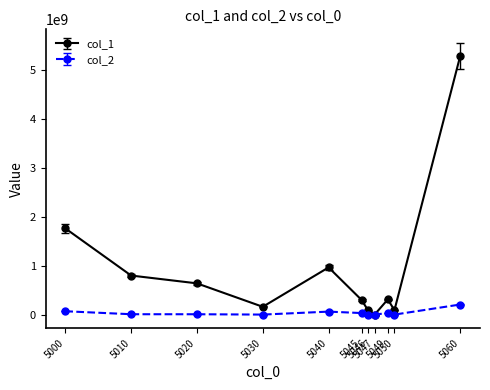

Is it true that col_1 equals 86265704 at 5046?

True